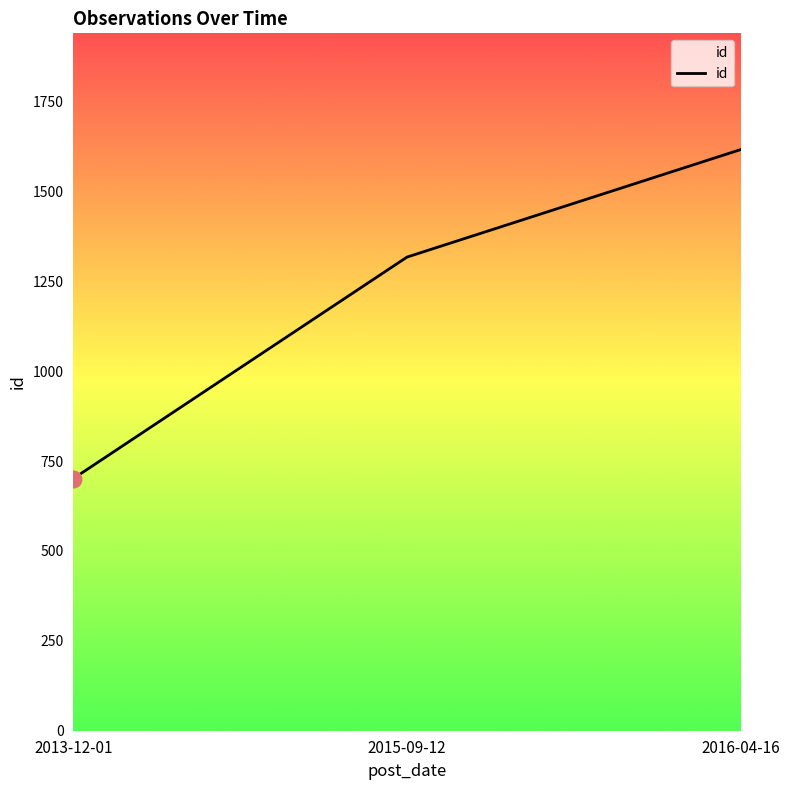

Does the chart have visible grid lines?

No